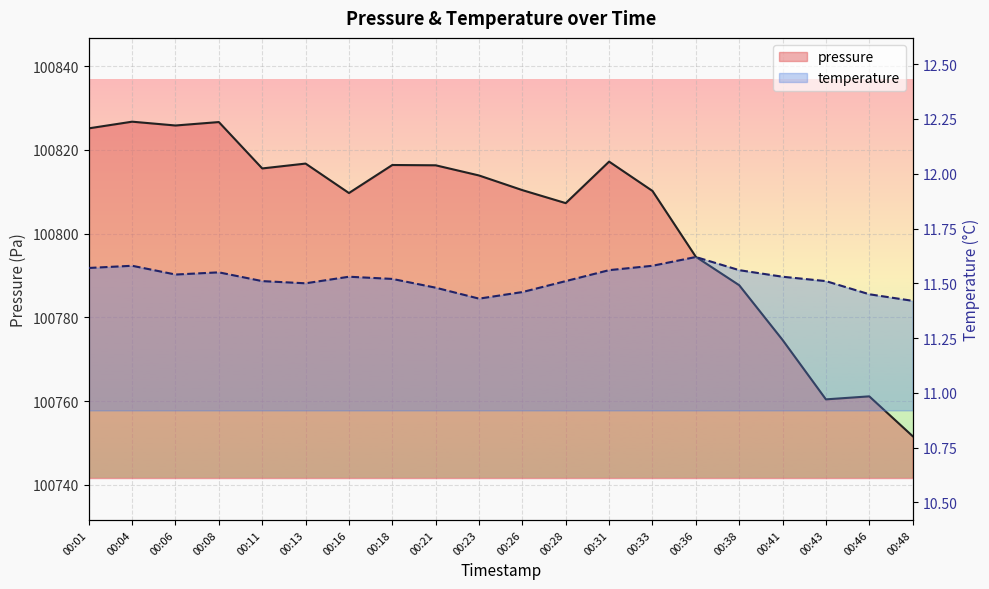

At which category does the chart reach its minimum across all series?

00:48